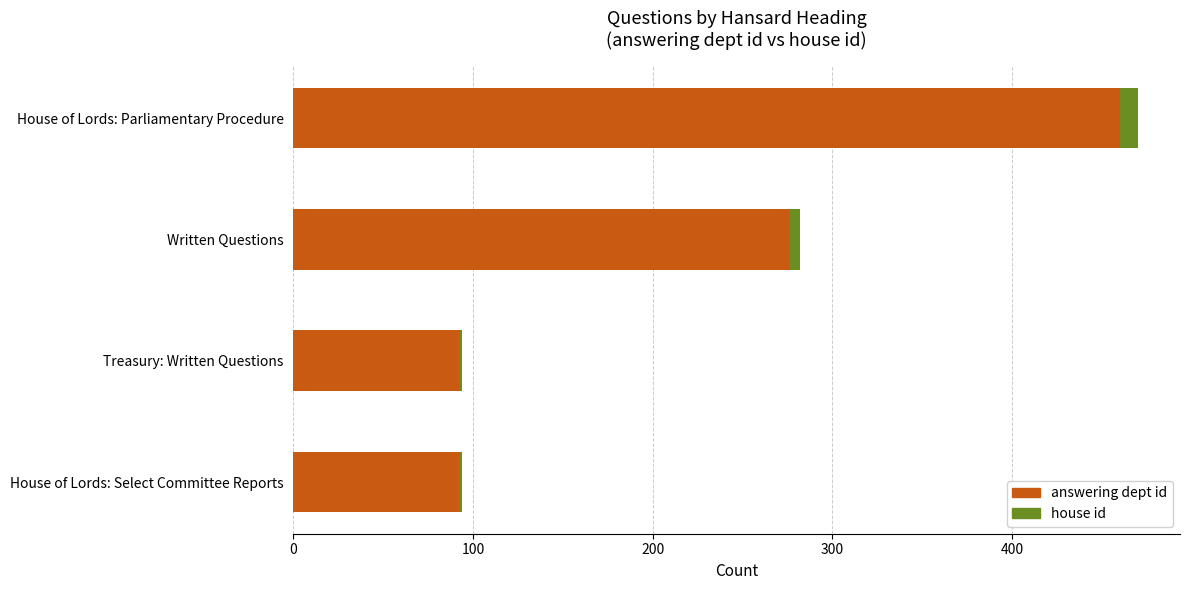

What is the highest value of the answering dept id series?

460